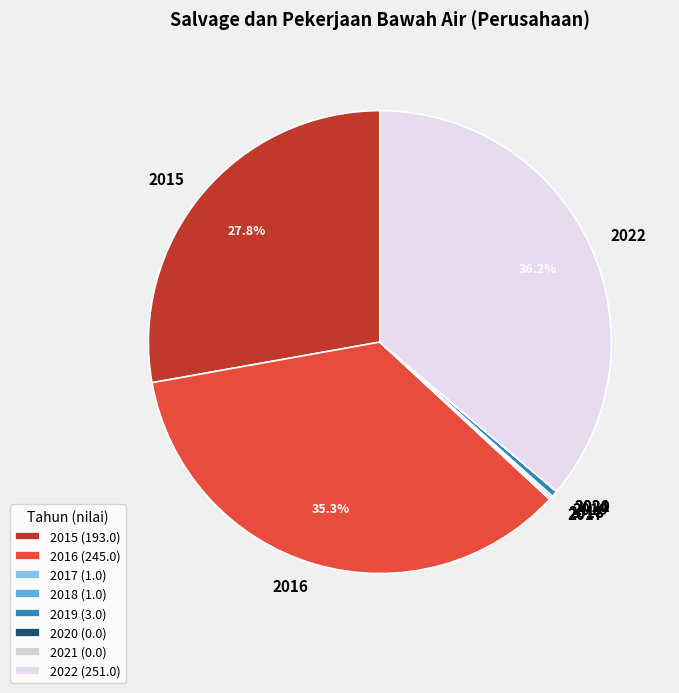

What is the ratio of the value at 2015 to the value at 2022?

0.8